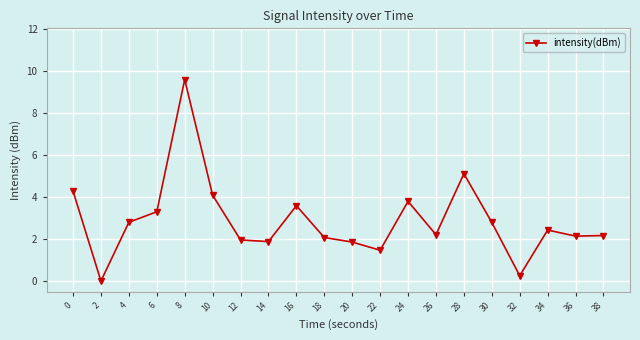

True or false: the data has more than 2 interior local peaks.

True